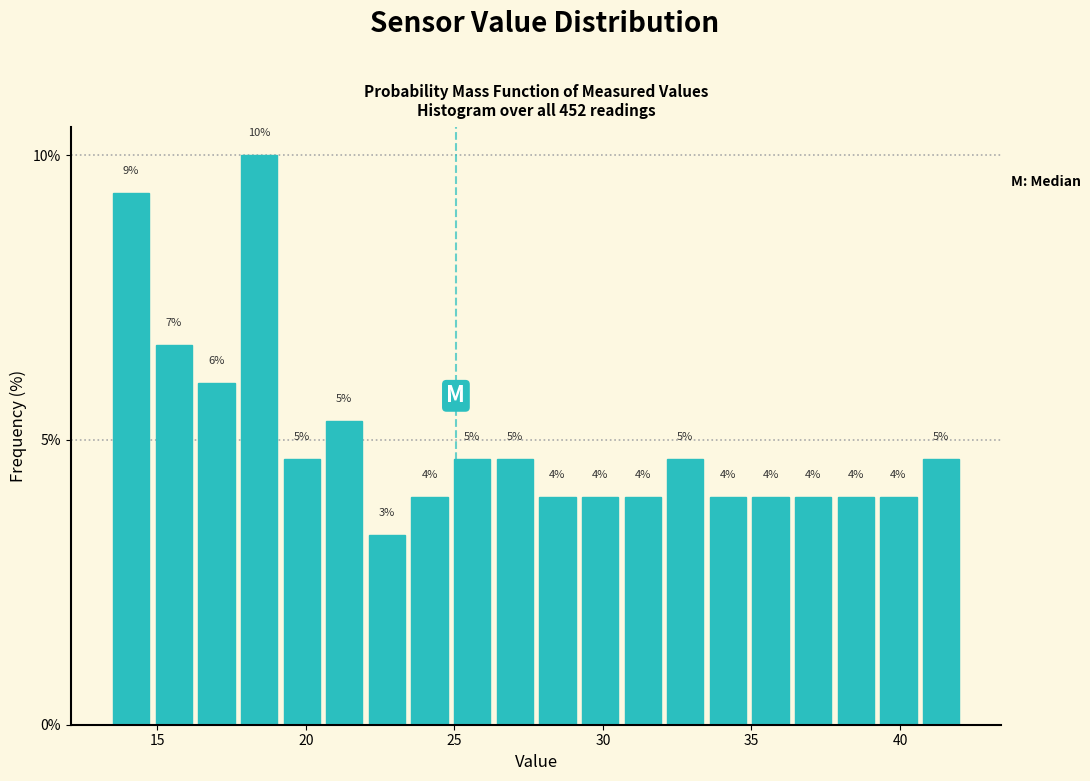

Around what value on the x-axis is the tallest bar? Give the approximate position of its centre, as read against the axis.

18.5